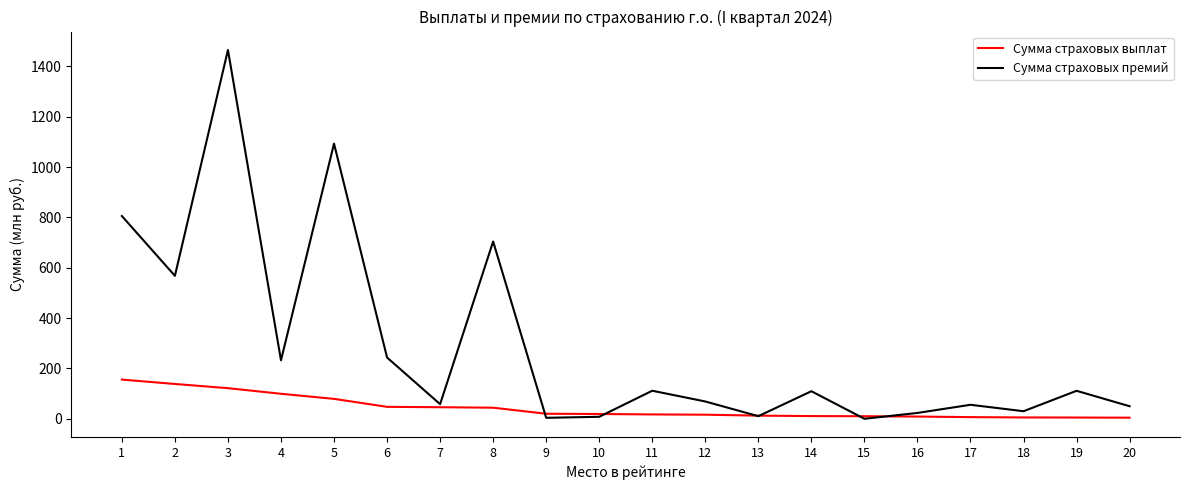

What is the maximum value shown in the chart?

1465.5